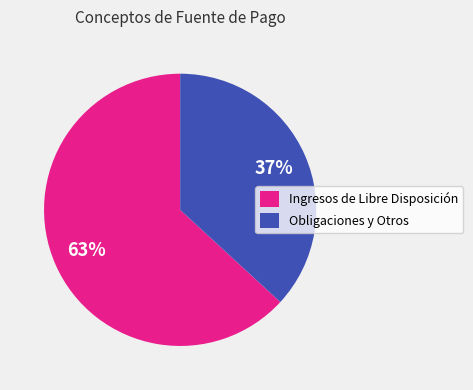

What percentage is the Ingresos de Libre Disposición slice, to the nearest percent?

63%